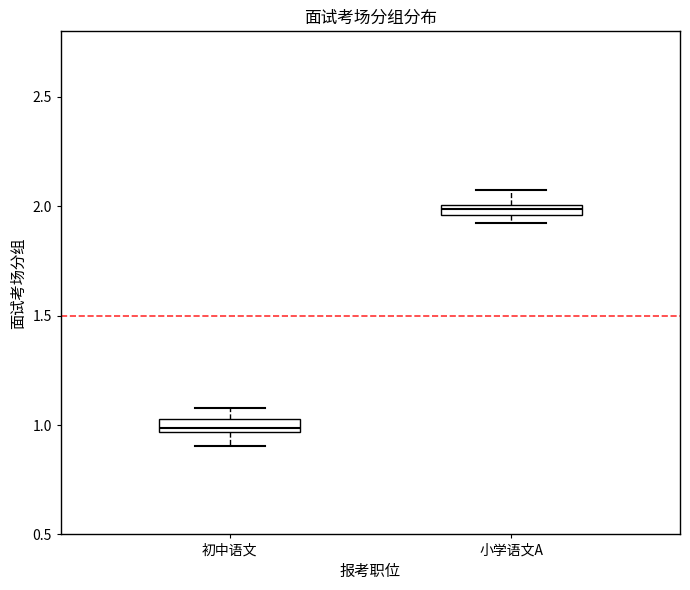

Where is the lower edge of the box for 小学语文A on the y-axis? The values are not printed on the chart, so give them approximately, as read against the axis.

1.95